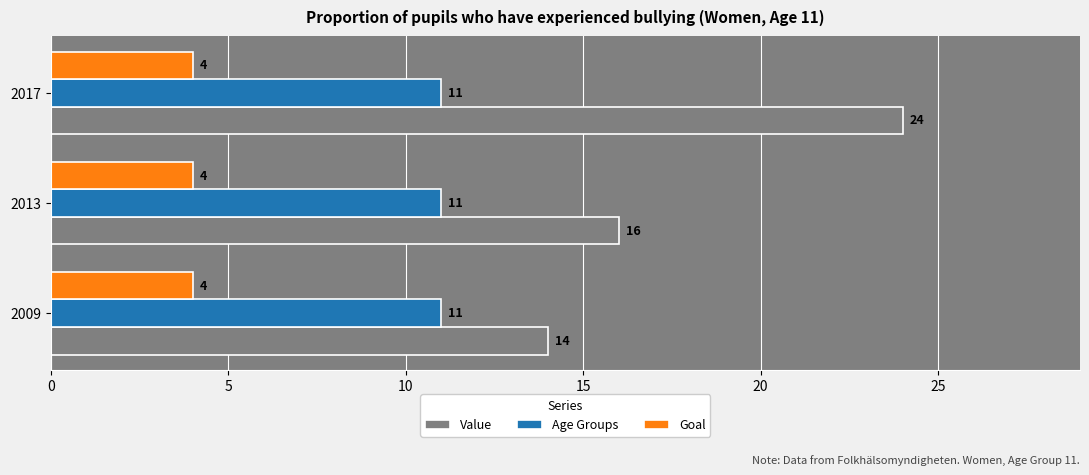

At which category is the sum across all series the highest?

2017